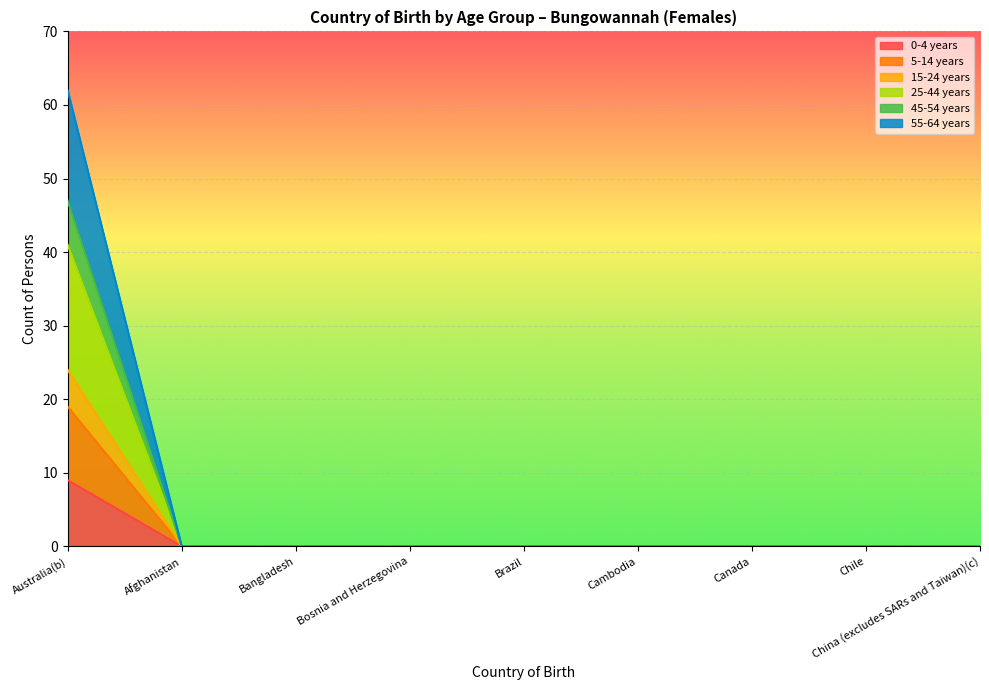

True or false: 25-44 years and 45-54 years intersect in this chart.

False